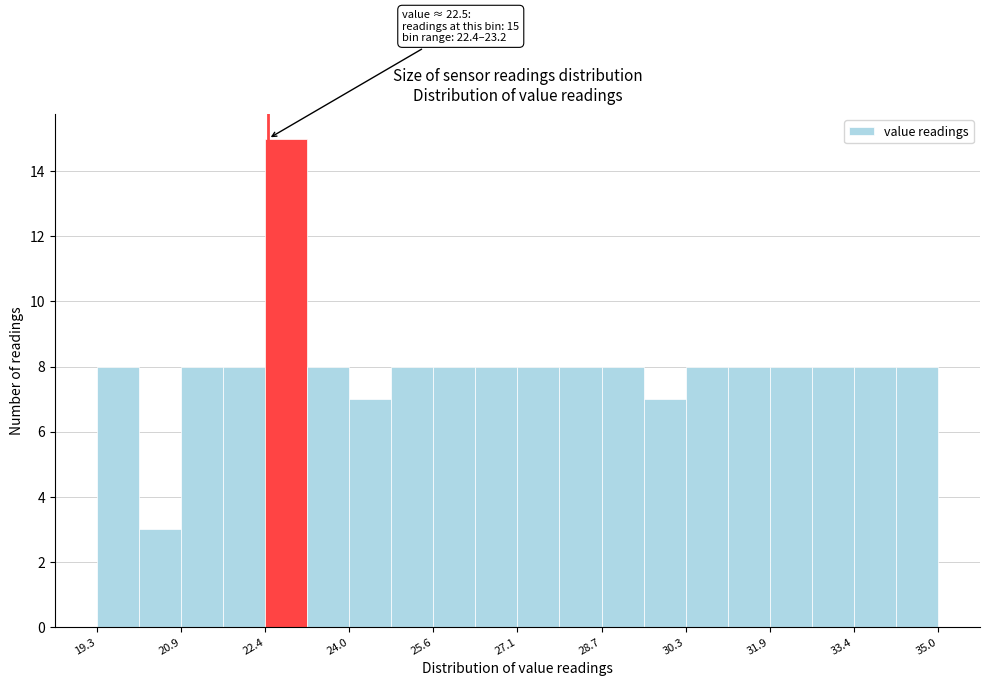

Around what value on the x-axis is the tallest bar? Give the approximate position of its centre, as read against the axis.

22.8